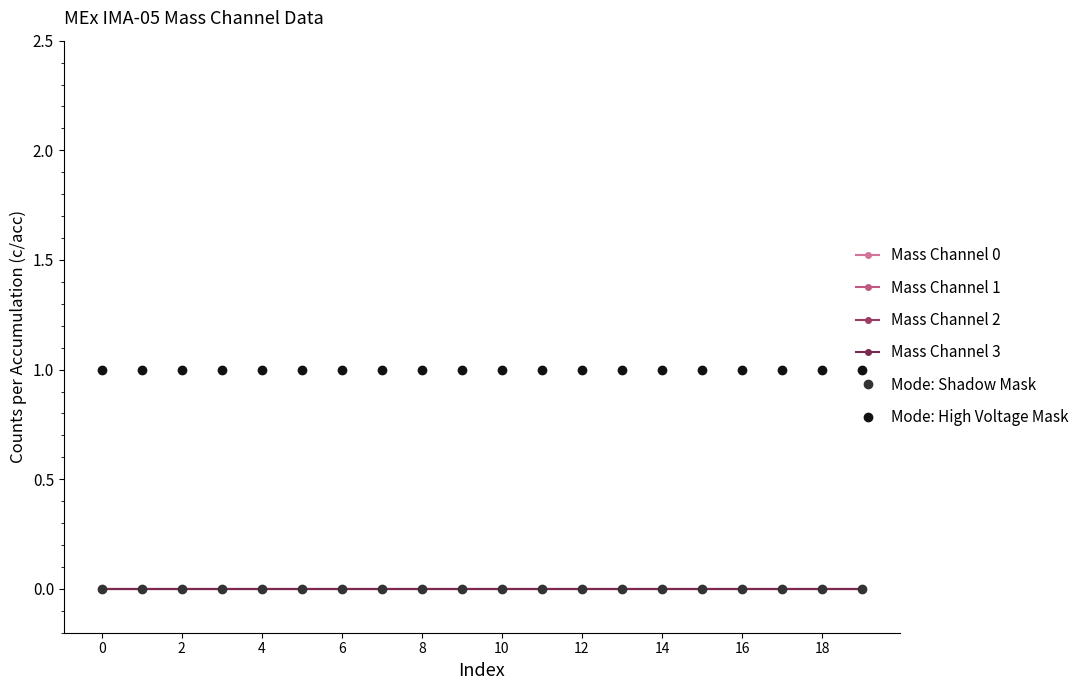

What is the label of the 16th point from the left?

15